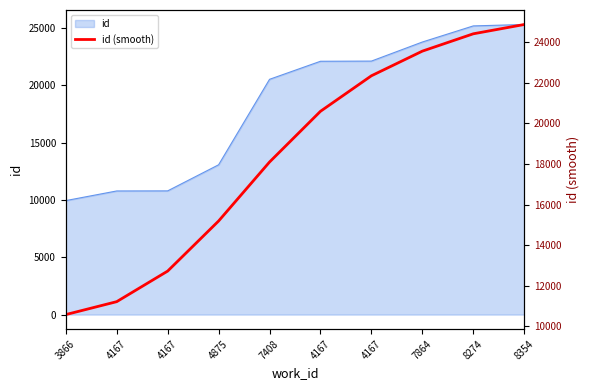

Between 4167 and 4167, which is larger?

4167